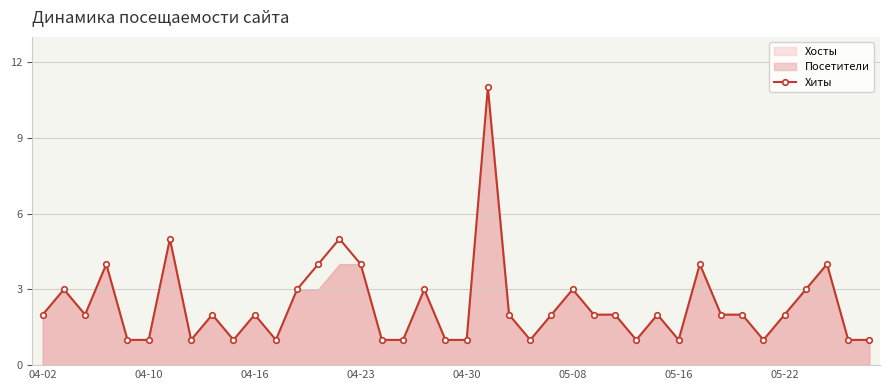

True or false: Хиты has a value of 3 at 05-22.

False